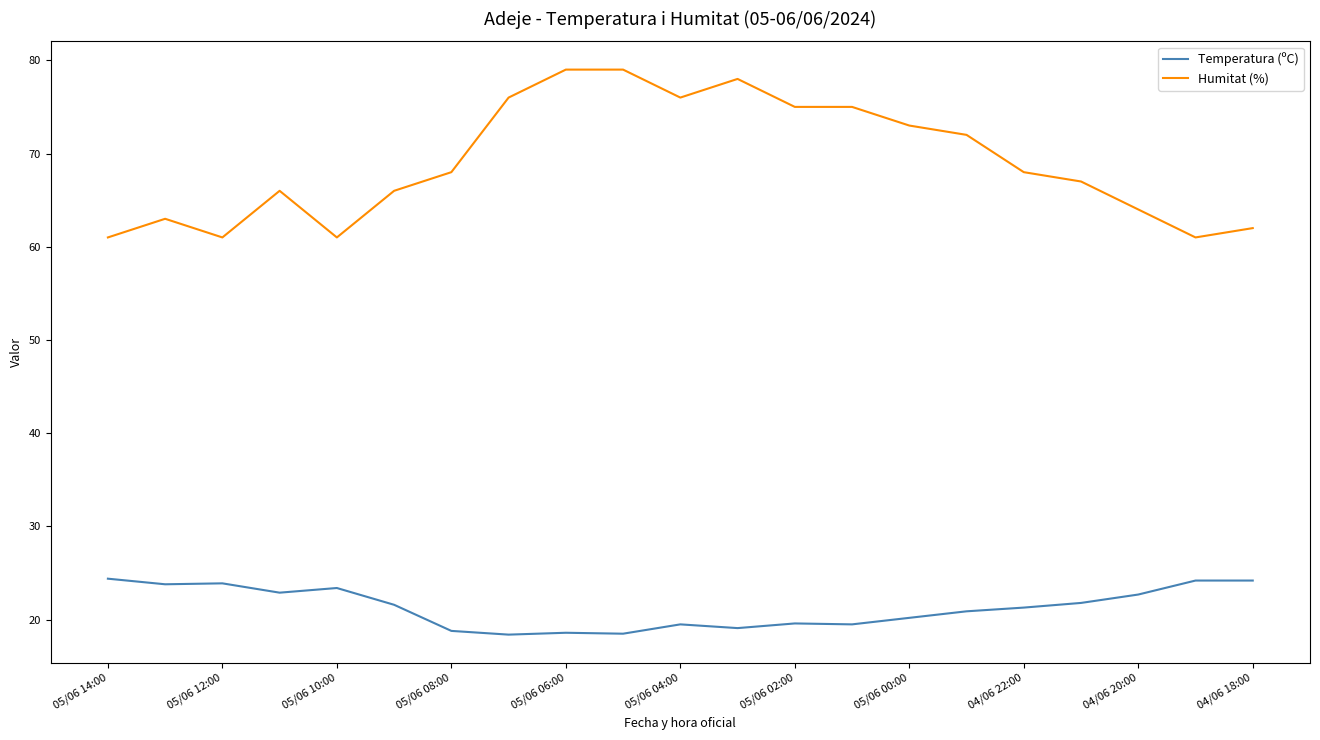

What is the highest value of the Temperatura (ºC) series?

24.4